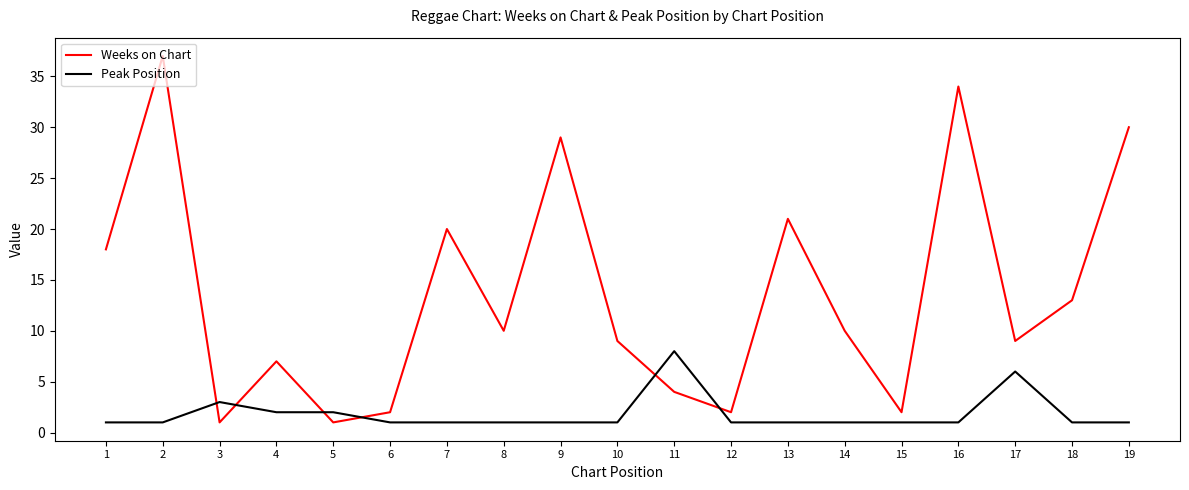

The value of Weeks on Chart at 5 is 1. True or false?

True